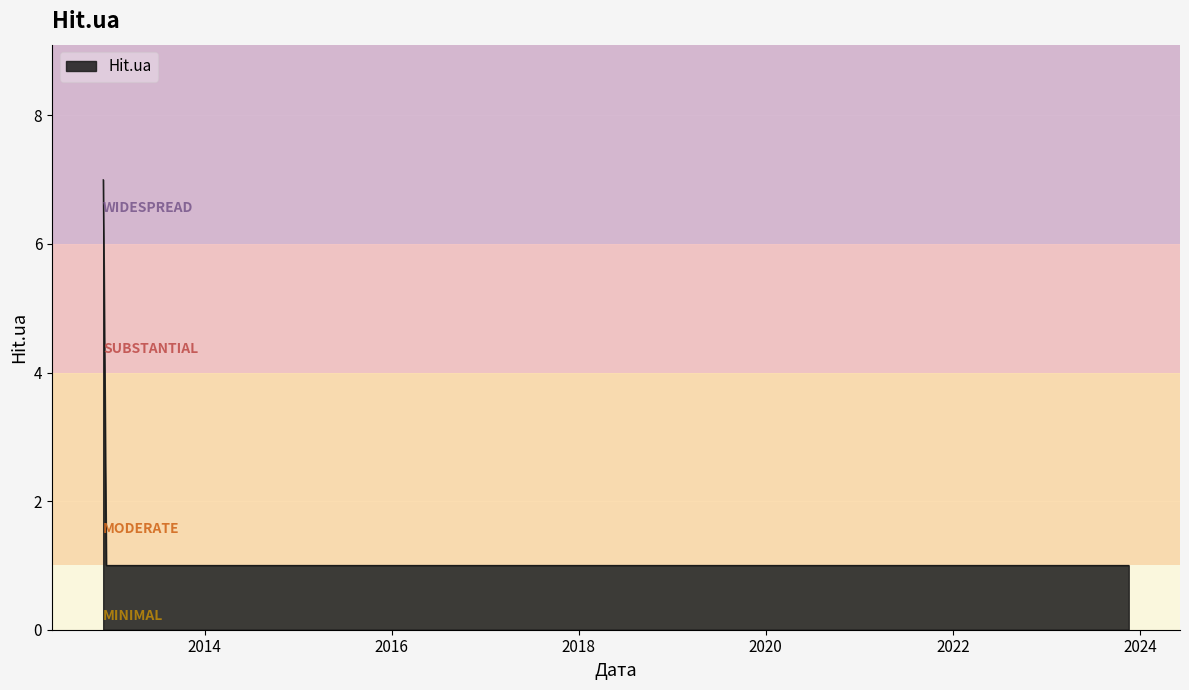

What is the average value?

2